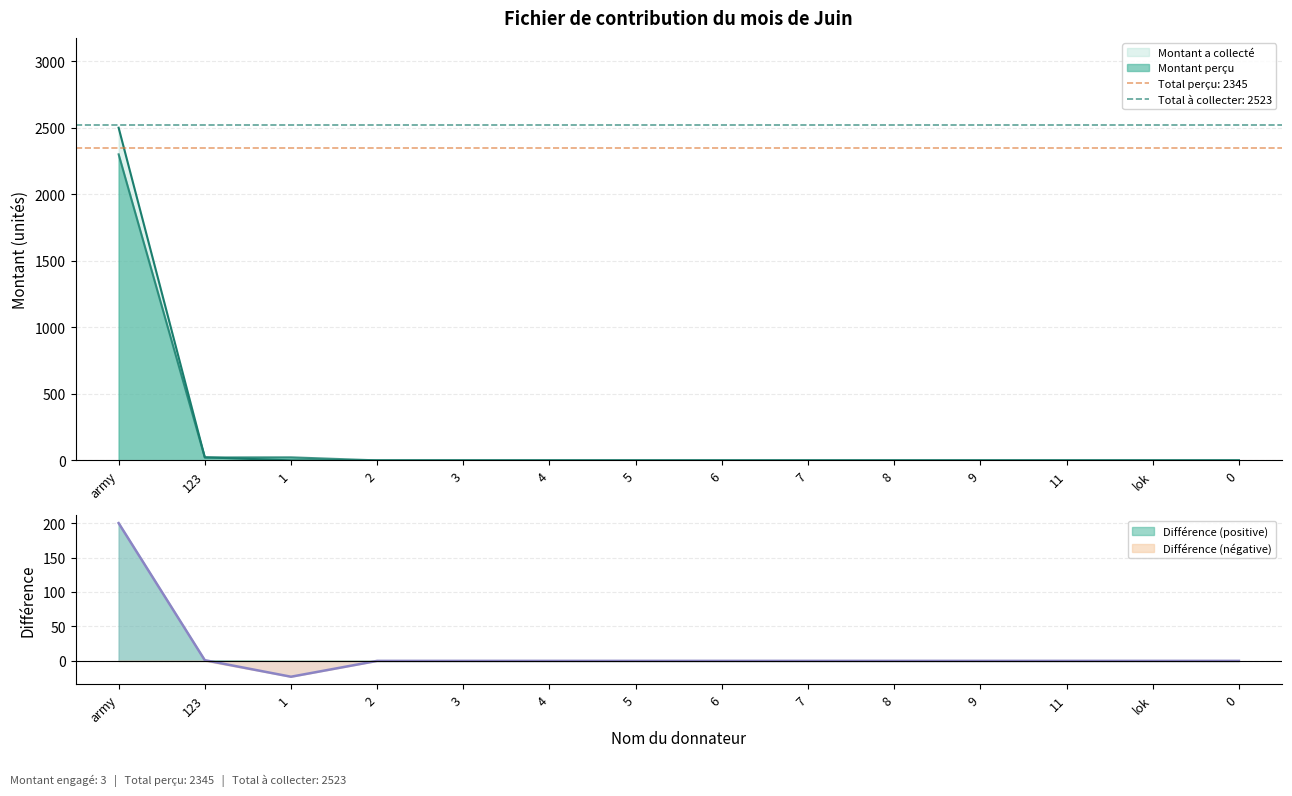

What is the label of the 4th point from the left?

2